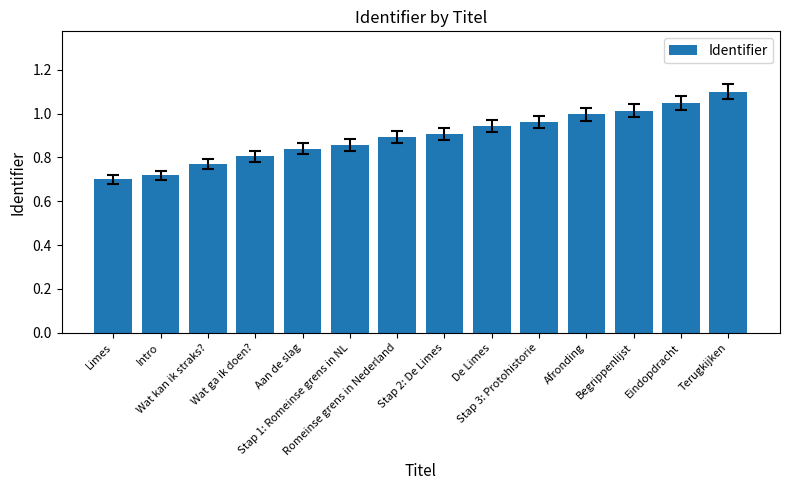

What is the difference between the maximum and minimum values?

0.4